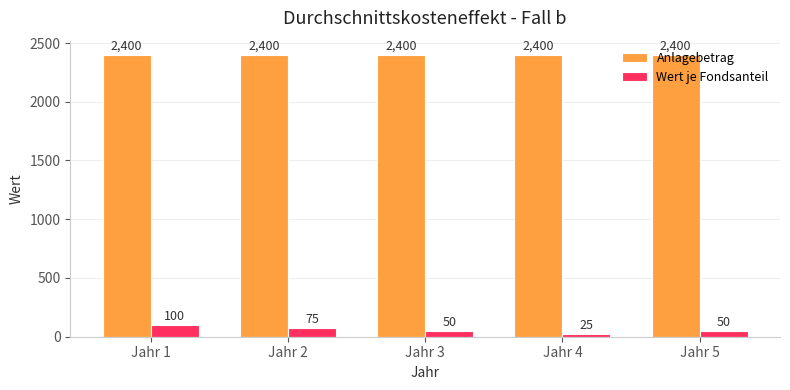

At which category is the sum across all series the highest?

Jahr 1